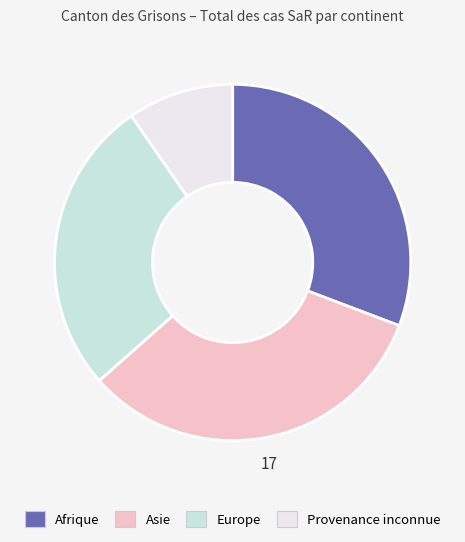

Is there any slice that represents more than half of the pie?

No